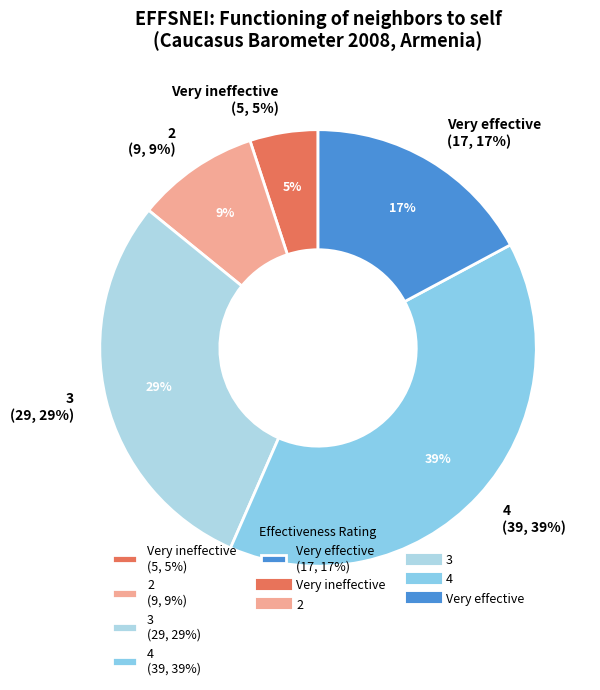

Approximately how many times larger is the value at 4 compared to Very effective?

2.3